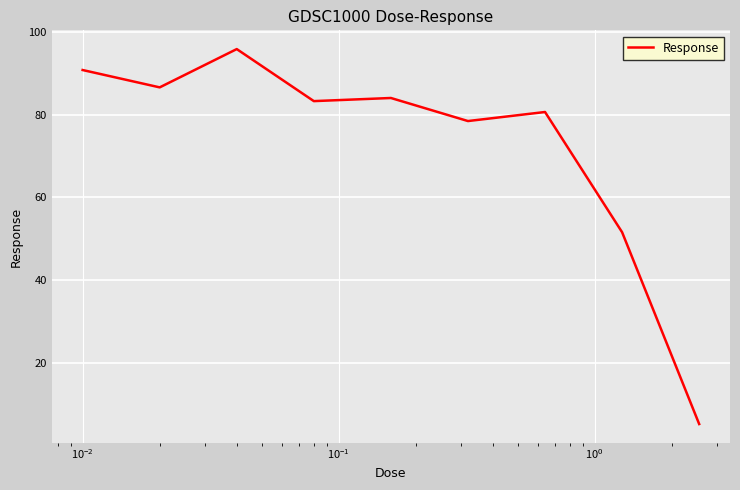

What is the greatest value displayed?

95.8